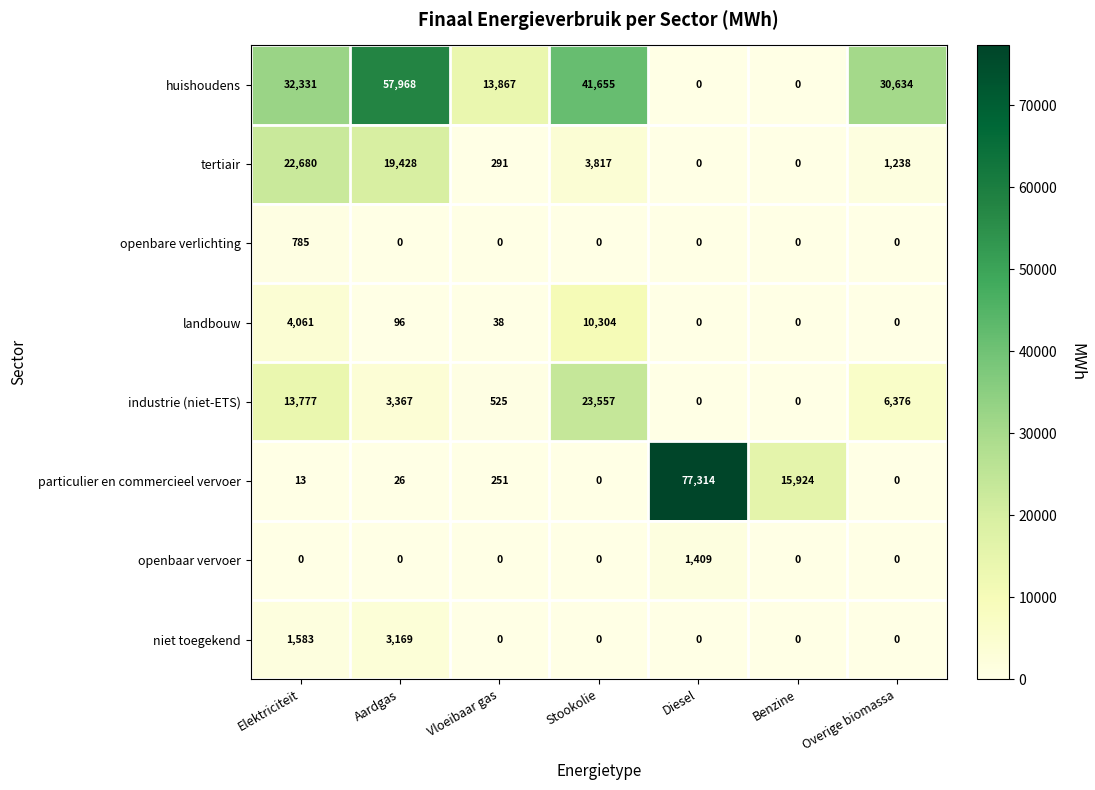

What is the average value of the huishoudens series?

25208